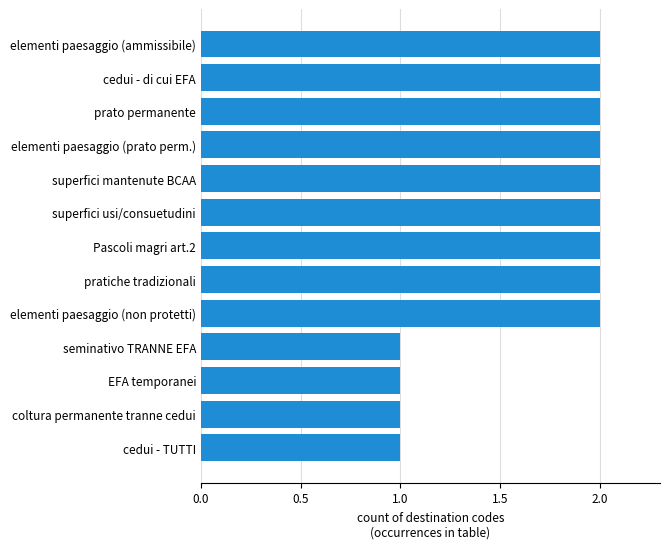

What is the sum of the values at cedui - di cui EFA and pratiche tradizionali?

4